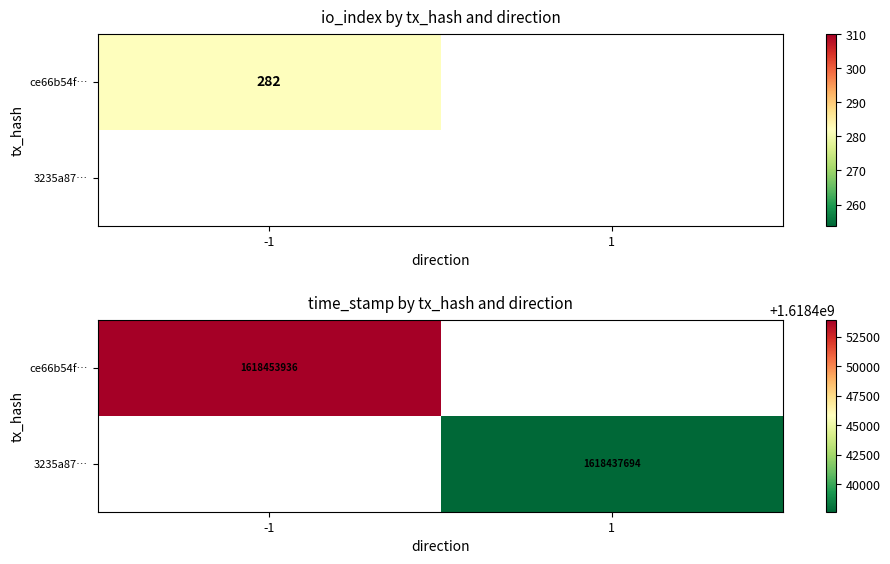

Which category has the lowest value across all series?

1